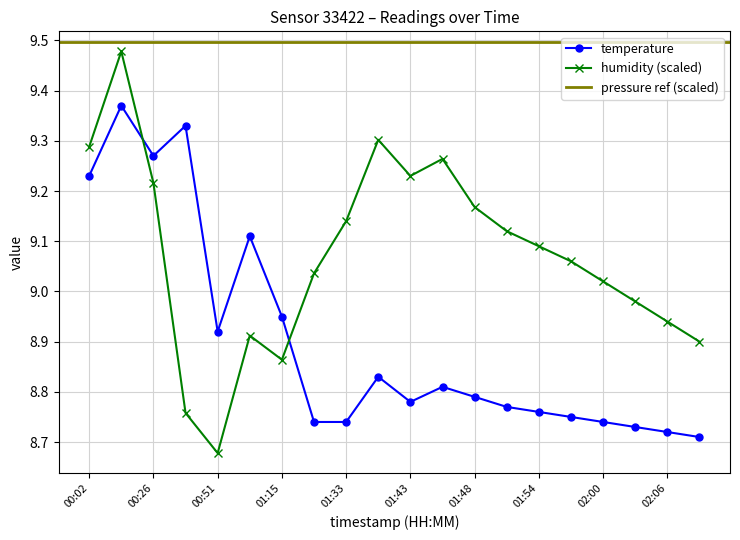

Between 00:14 and 00:51, which is larger?

00:14